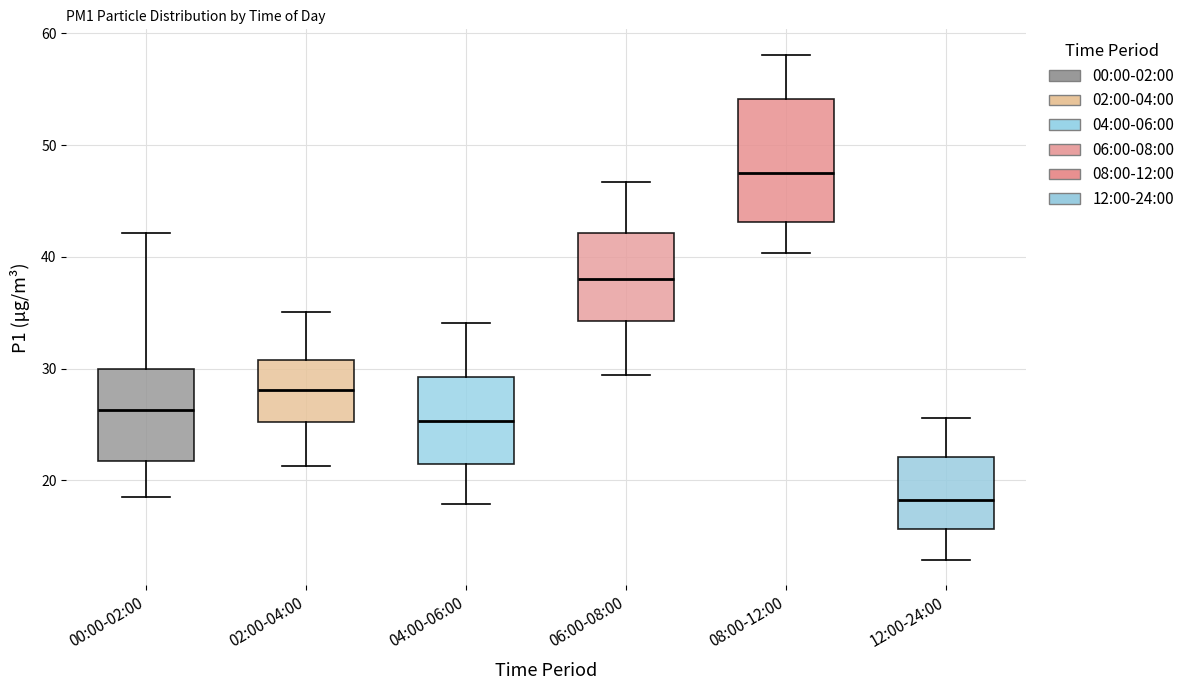

Where does the median line of the box for 12:00-24:00 sit on the y-axis? The values are not printed on the chart, so give them approximately, as read against the axis.

18